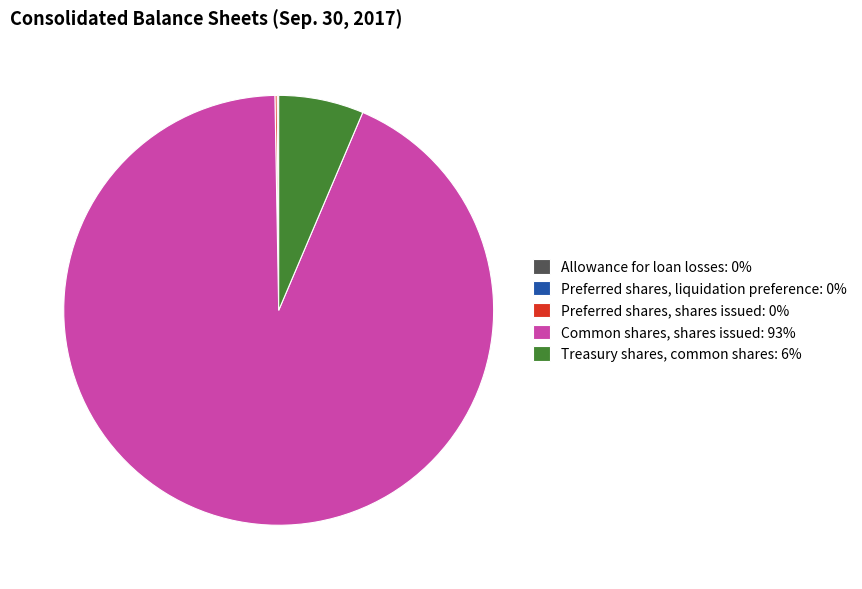

Which has a higher value, Common shares, shares issued: 93% or Treasury shares, common shares: 6%?

Common shares, shares issued: 93%